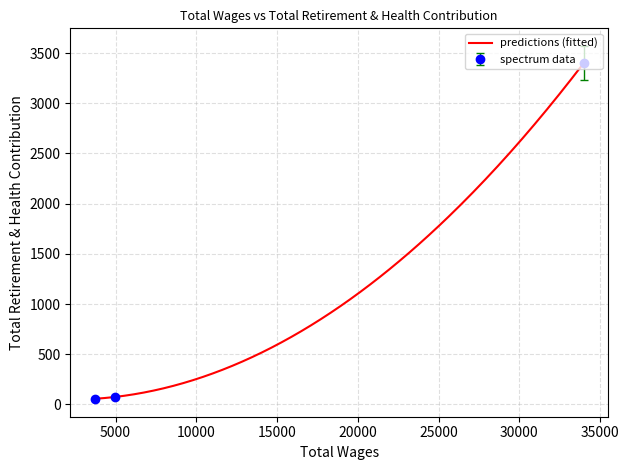

What is the change in value from 33988.0 to 3710.0?

-3344